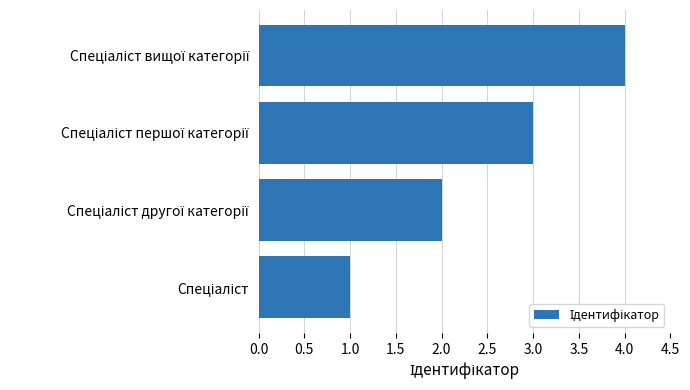

What is the difference between the maximum and minimum values?

3